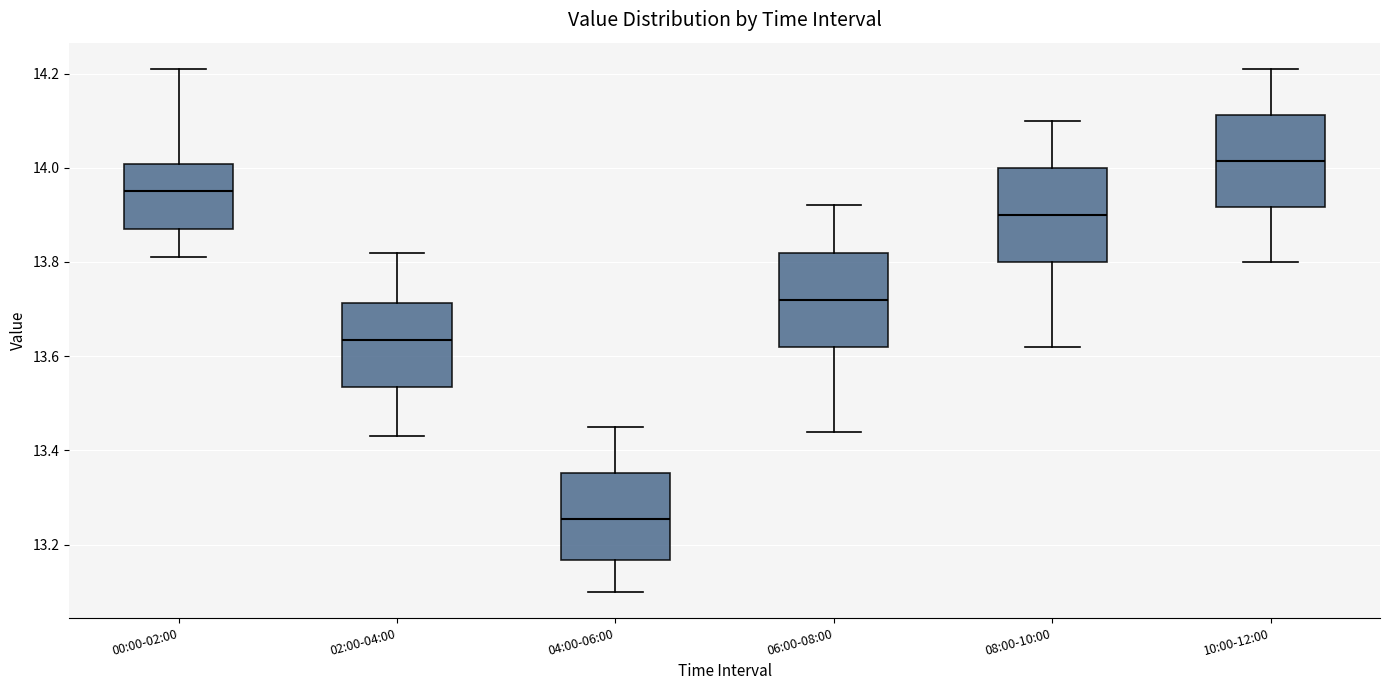

Reading left to right, transcribe this box plot: for each box, give where its median line is, the range the box spans, and where its two whiskers end, as read against the y-axis. The values are not printed on the chart, so give them approximately, as read against the axis.

00:00-02:00: median 13.96, box 13.88 to 14.00, whiskers 13.82 to 14.22
02:00-04:00: median 13.64, box 13.54 to 13.72, whiskers 13.44 to 13.82
04:00-06:00: median 13.26, box 13.16 to 13.36, whiskers 13.10 to 13.46
06:00-08:00: median 13.72, box 13.62 to 13.82, whiskers 13.44 to 13.92
08:00-10:00: median 13.90, box 13.80 to 14.00, whiskers 13.62 to 14.10
10:00-12:00: median 14.02, box 13.92 to 14.12, whiskers 13.80 to 14.22